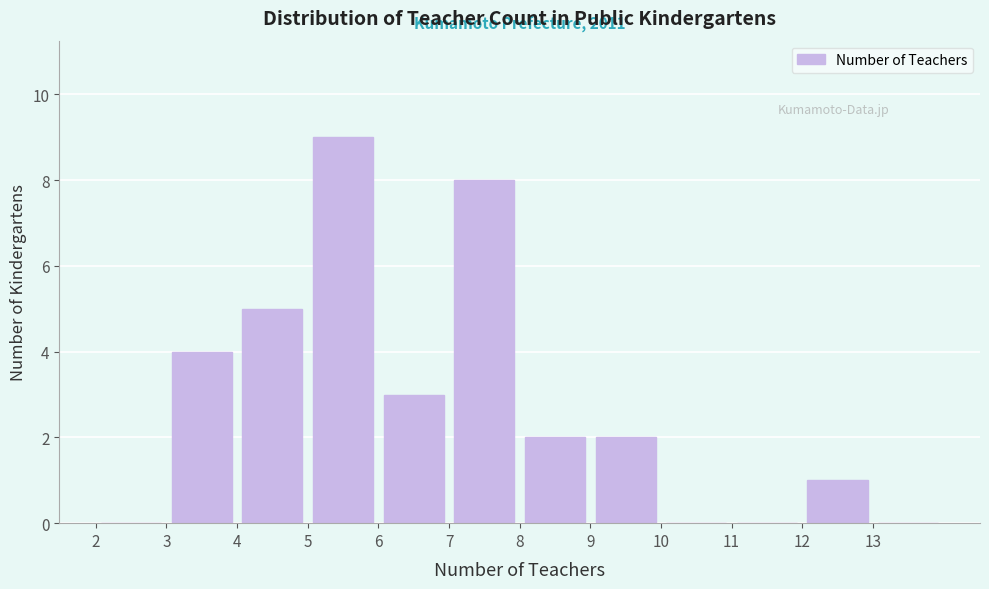

Over which range of the x-axis is the bar tallest?

5 to 6